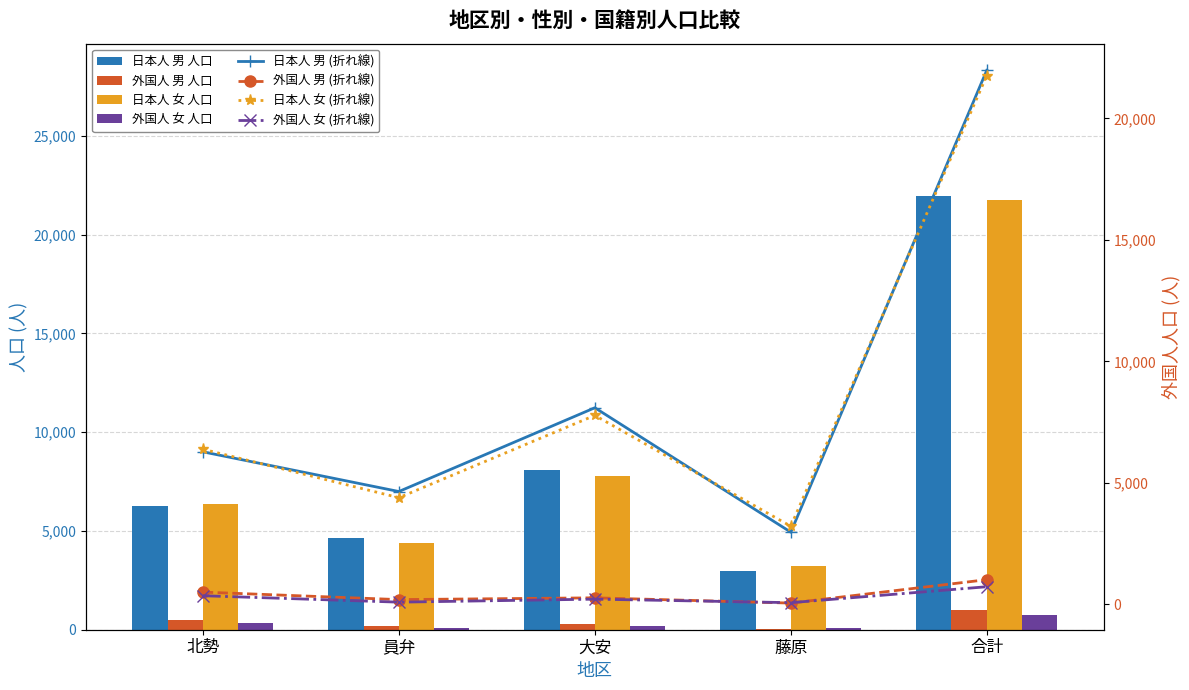

What is the greatest value displayed?

21981